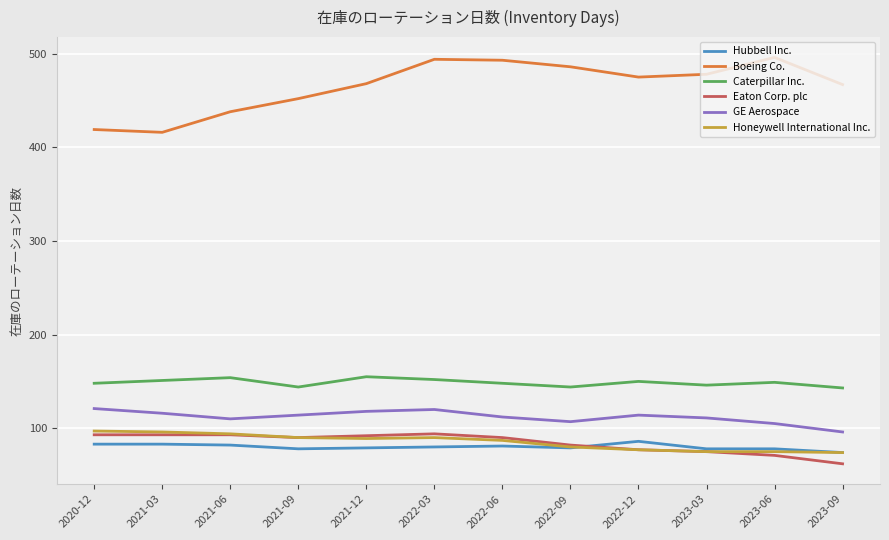

True or false: GE Aerospace and Eaton Corp. plc intersect in this chart.

False